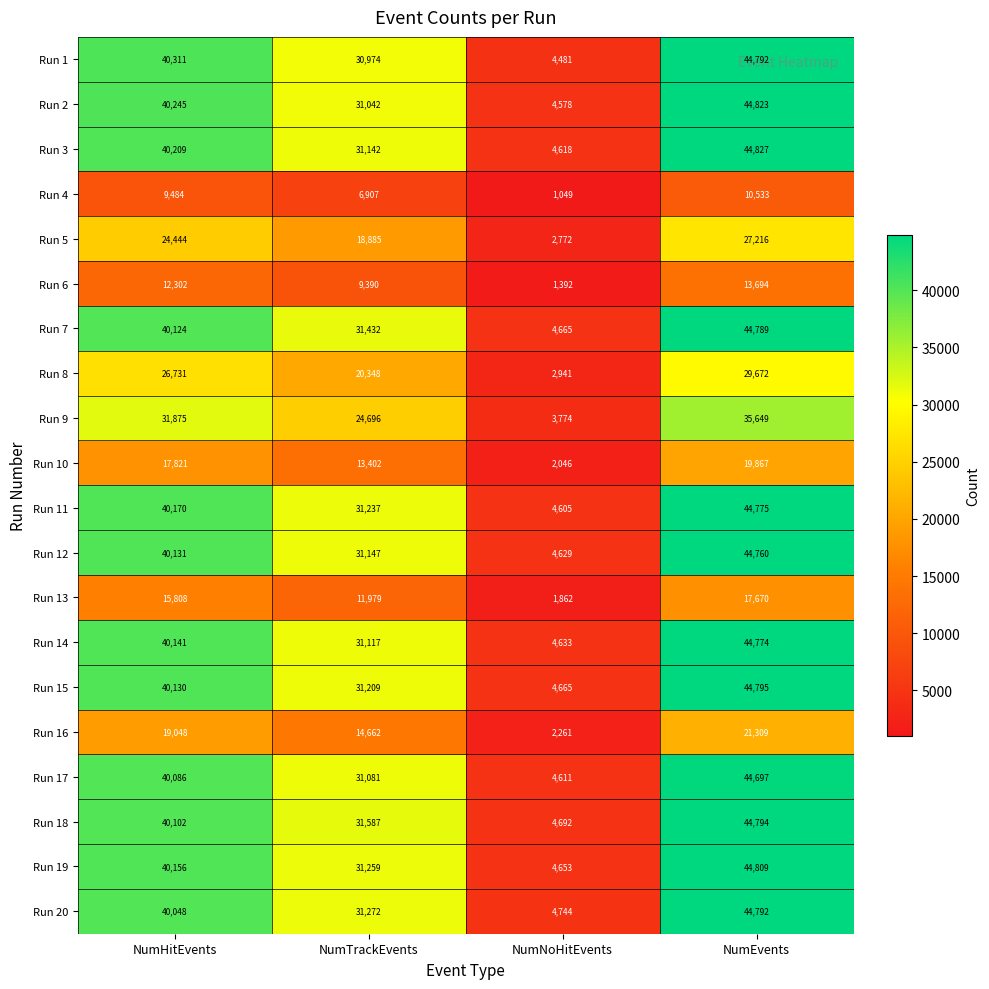

Which series has the largest range (max minus min)?

Run 1